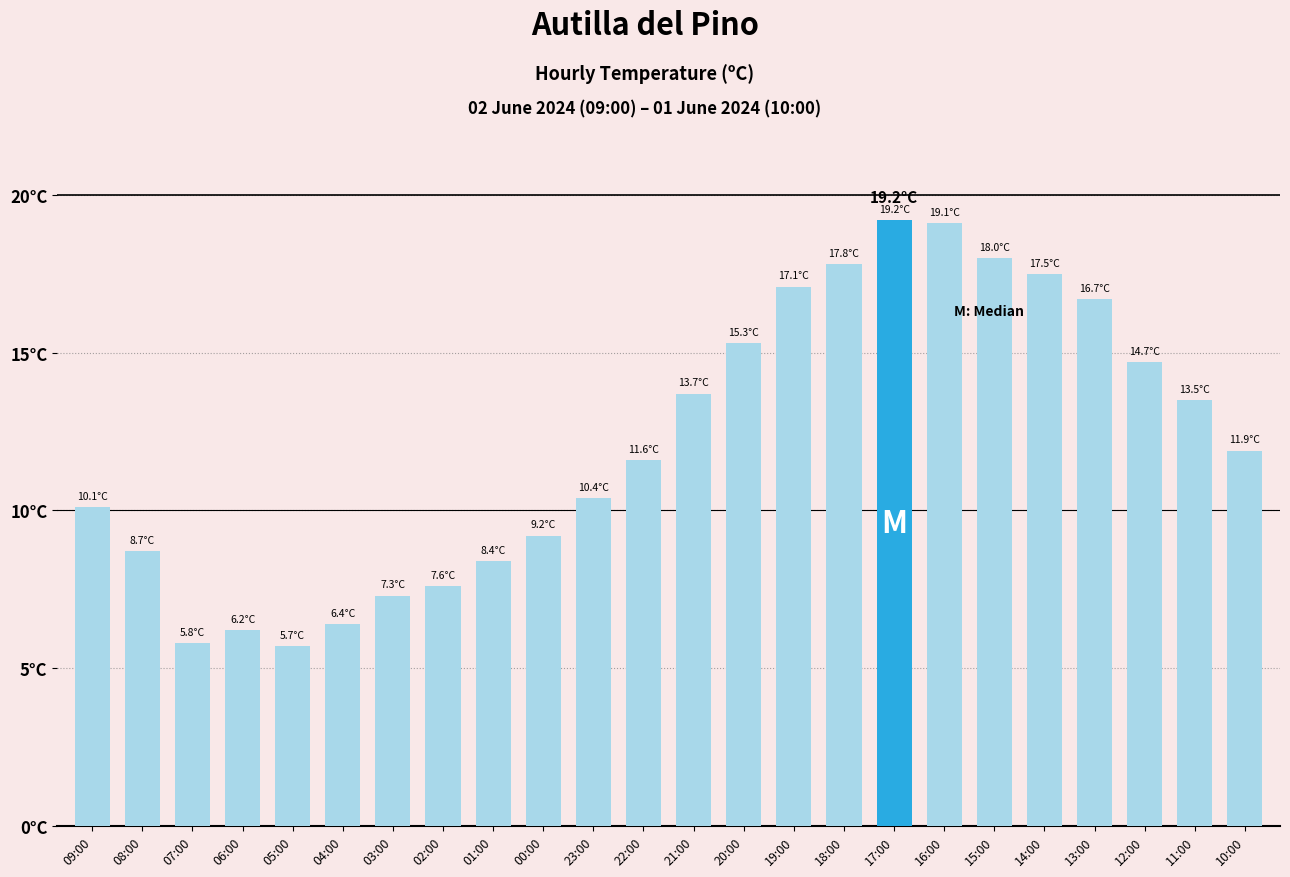

What is the sum of all values?

291.9